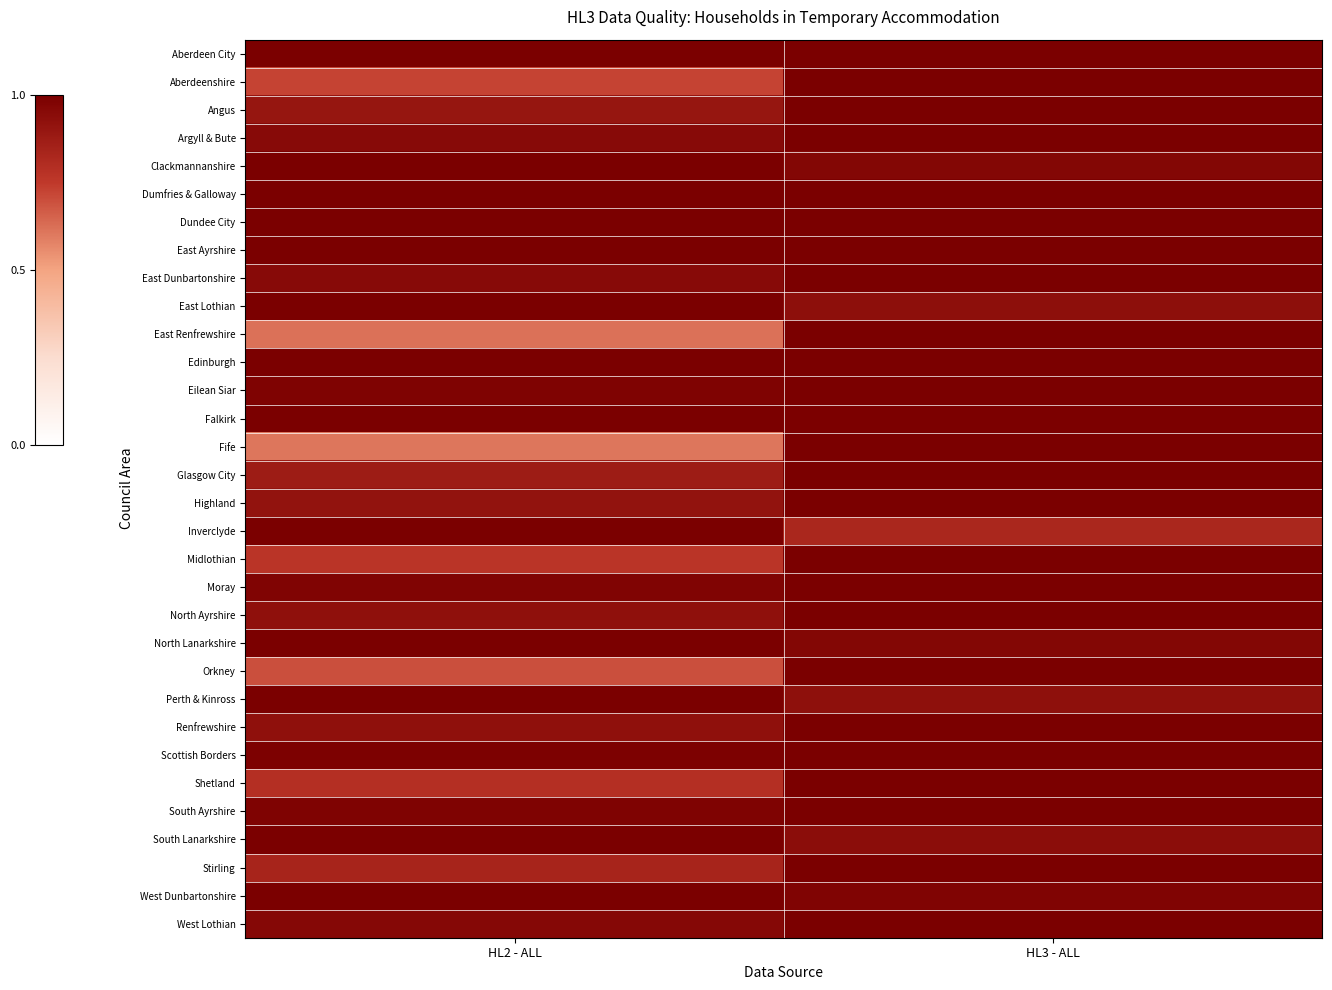

At which category does the chart reach its minimum across all series?

HL2 - ALL